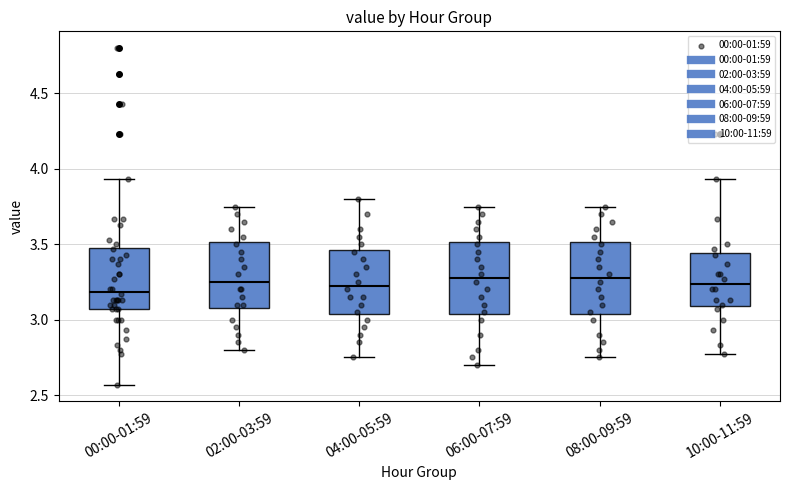

Reading left to right, transcribe this box plot: for each box, give where its median line is, the range the box spans, and where its two whiskers end, as read against the y-axis. The values are not printed on the chart, so give them approximately, as read against the axis.

00:00-01:59: median 3.20, box 3.05 to 3.50, whiskers 2.55 to 3.95
02:00-03:59: median 3.25, box 3.10 to 3.50, whiskers 2.80 to 3.75
04:00-05:59: median 3.25, box 3.05 to 3.45, whiskers 2.75 to 3.80
06:00-07:59: median 3.30, box 3.05 to 3.50, whiskers 2.70 to 3.75
08:00-09:59: median 3.30, box 3.05 to 3.50, whiskers 2.75 to 3.75
10:00-11:59: median 3.25, box 3.10 to 3.45, whiskers 2.75 to 3.95